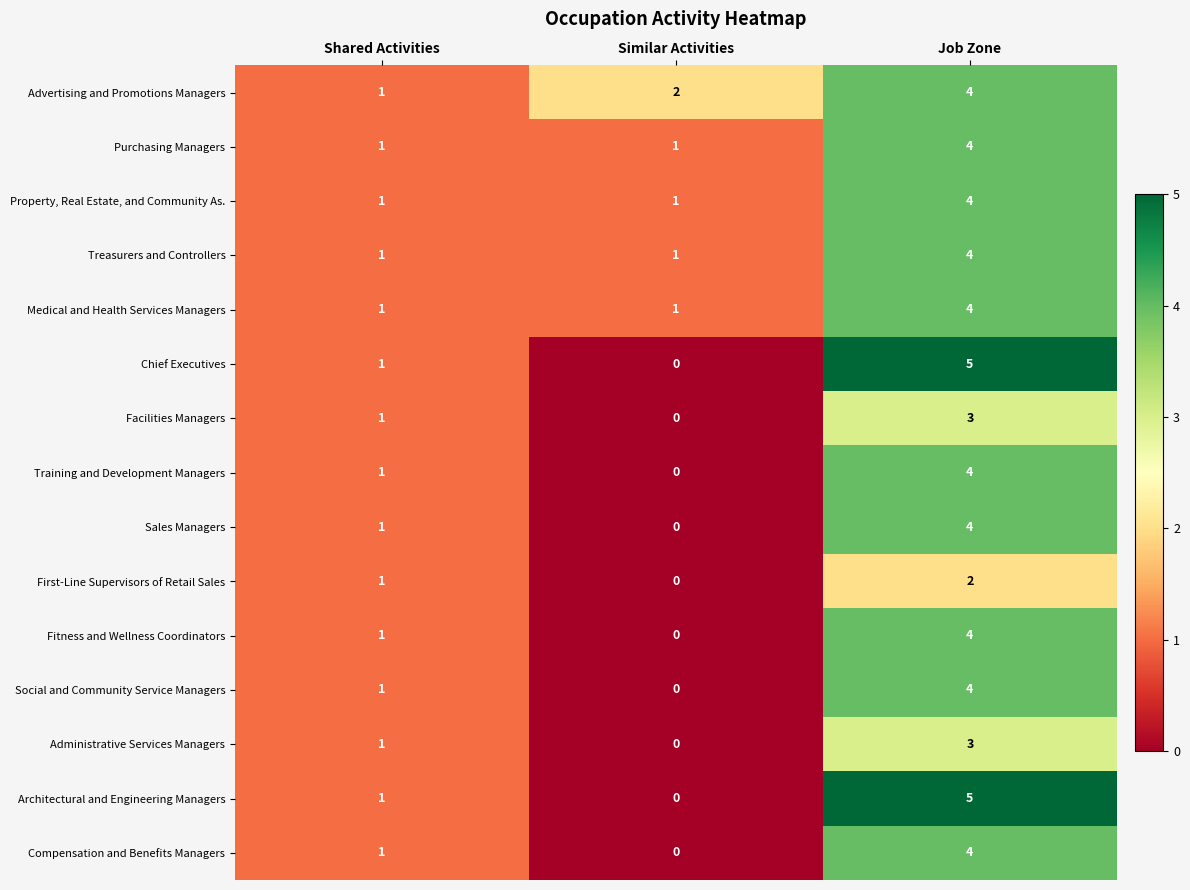

Is it true that Facilities Managers equals 2 at Job Zone?

False